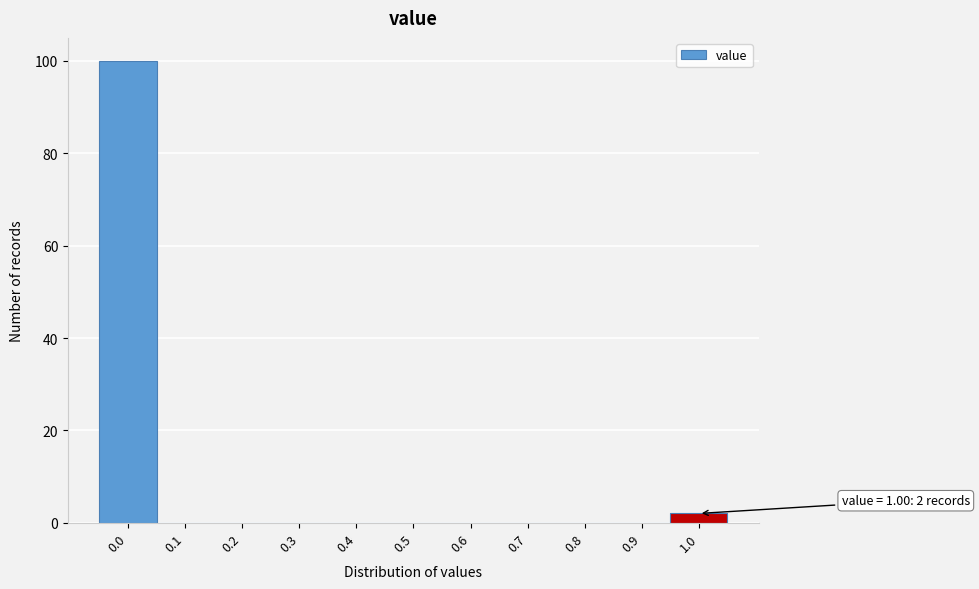

Reading right to left, extract all data points from this chart.

1.0=2	0.9=0	0.8=0	0.7=0	0.6=0	0.5=0	0.4=0	0.3=0	0.2=0	0.1=0	0.0=100